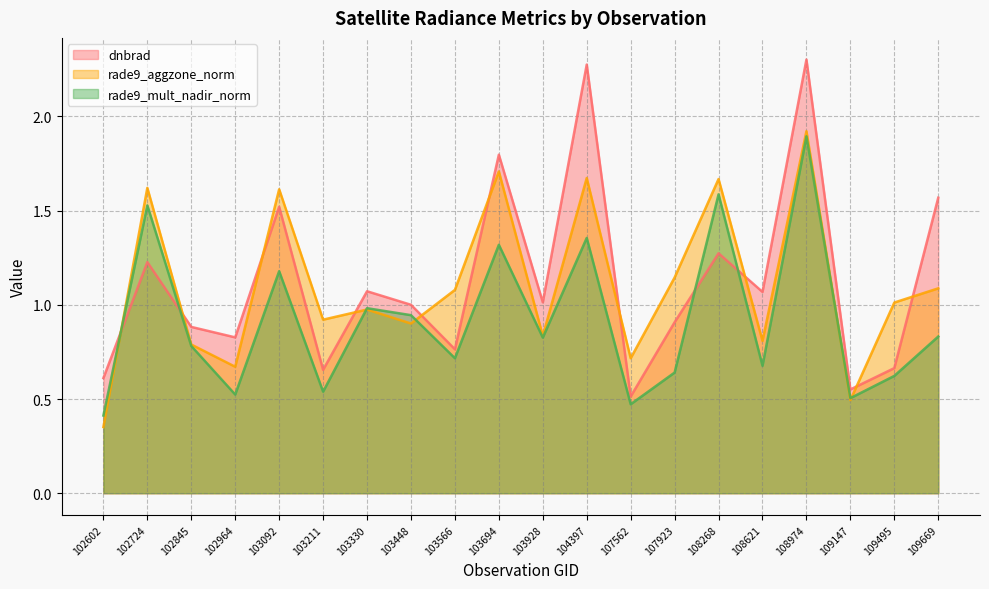

What is the difference between the maximum and minimum values in the rade9_aggzone_norm series?

1.6